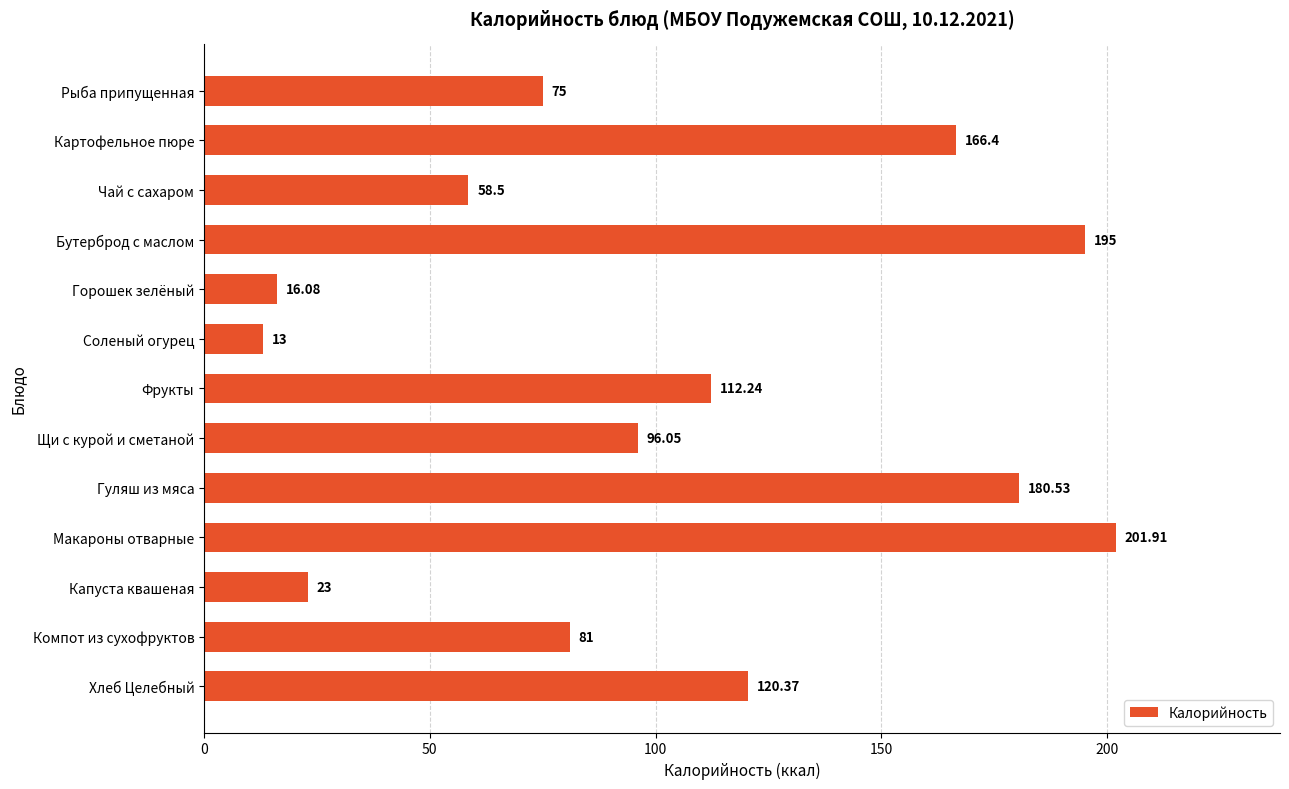

Approximately how many times larger is the value at Щи с курой и сметаной compared to Рыба припущенная?

1.3